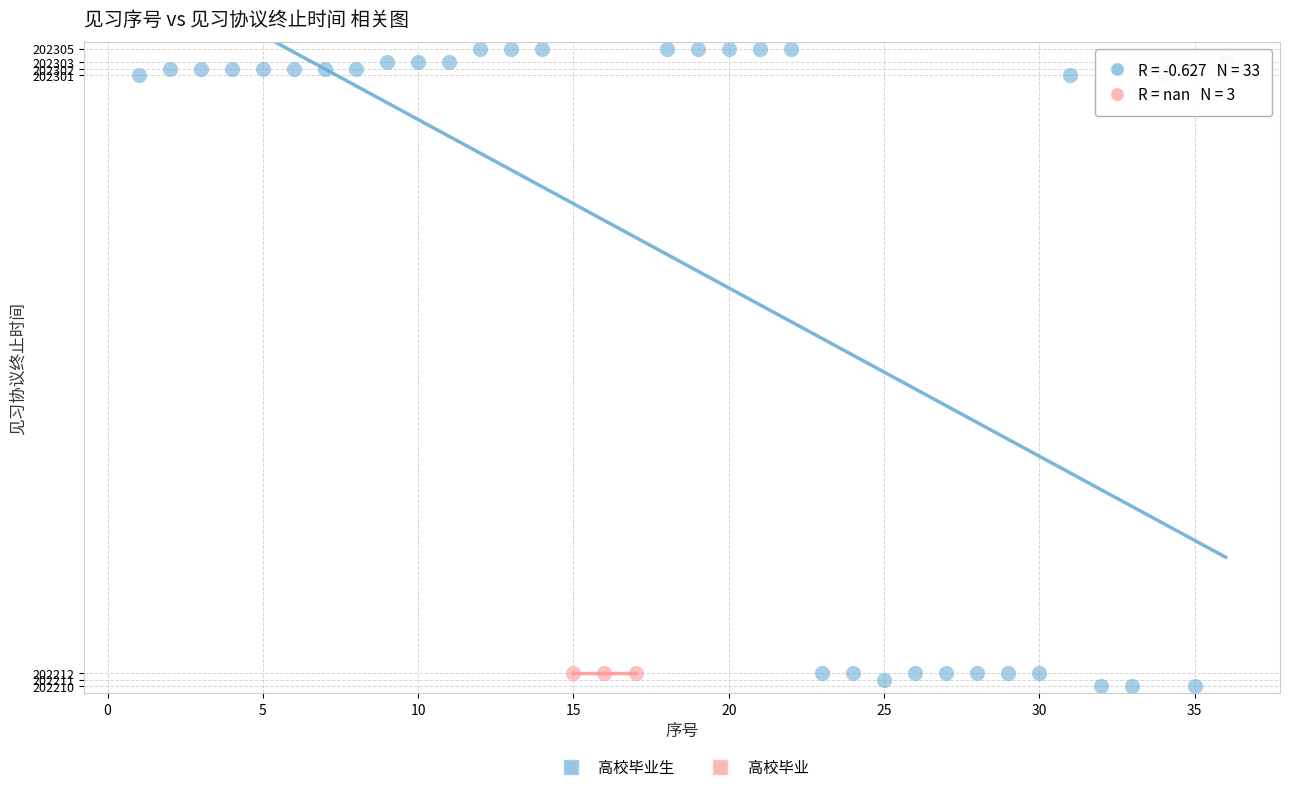

Which series reaches the maximum Y coordinate?

高校毕业生